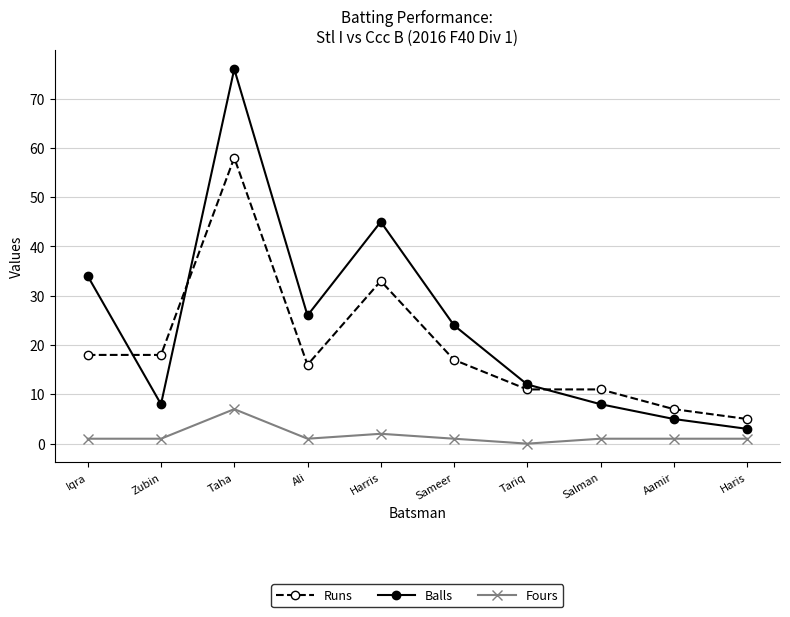

Reading right to left, extract all data points from this chart.

Runs: 5	7	11	11	17	33	16	58	18	18
Balls: 3	5	8	12	24	45	26	76	8	34
Fours: 1	1	1	0	1	2	1	7	1	1